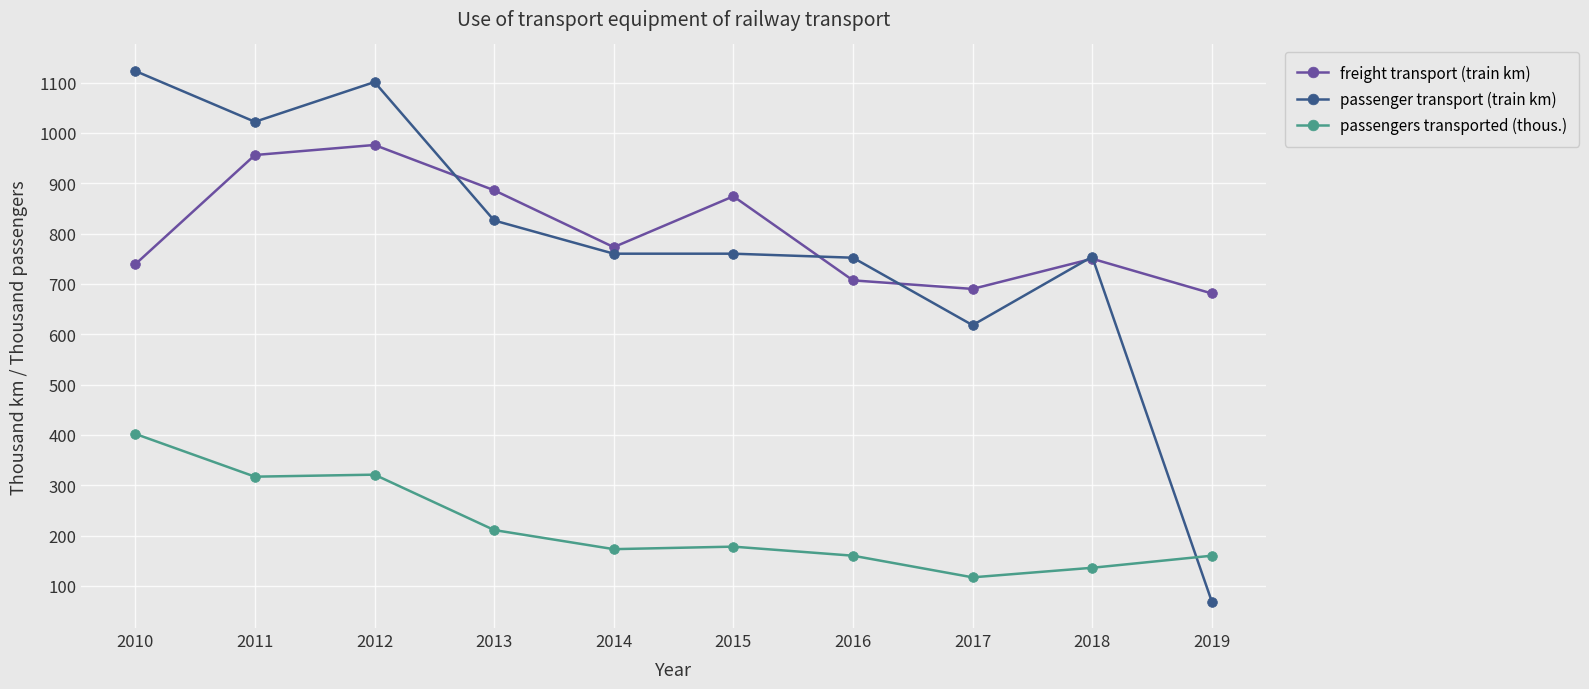

True or false: passengers transported (thous.) and passenger transport (train km) cross at least once.

True